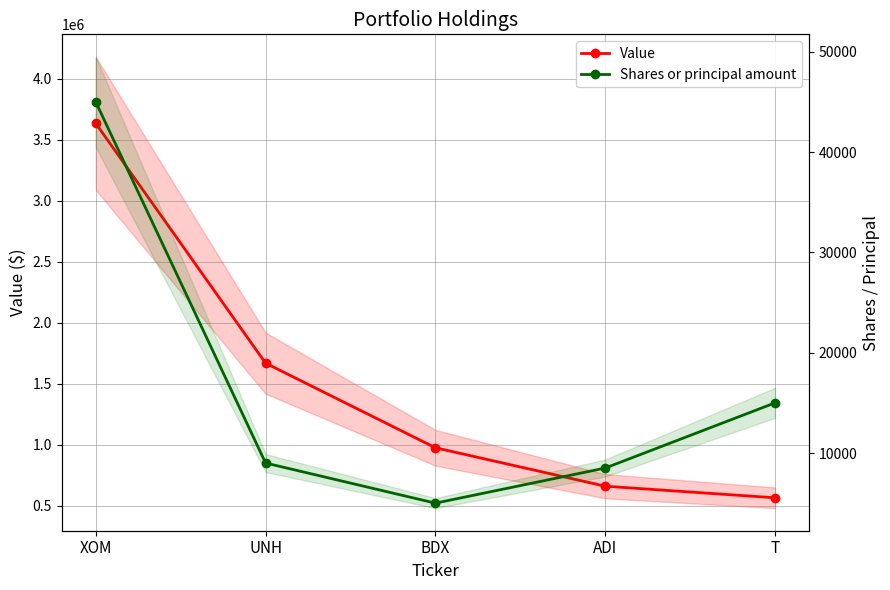

True or false: Value and Shares or principal amount cross at least once.

False